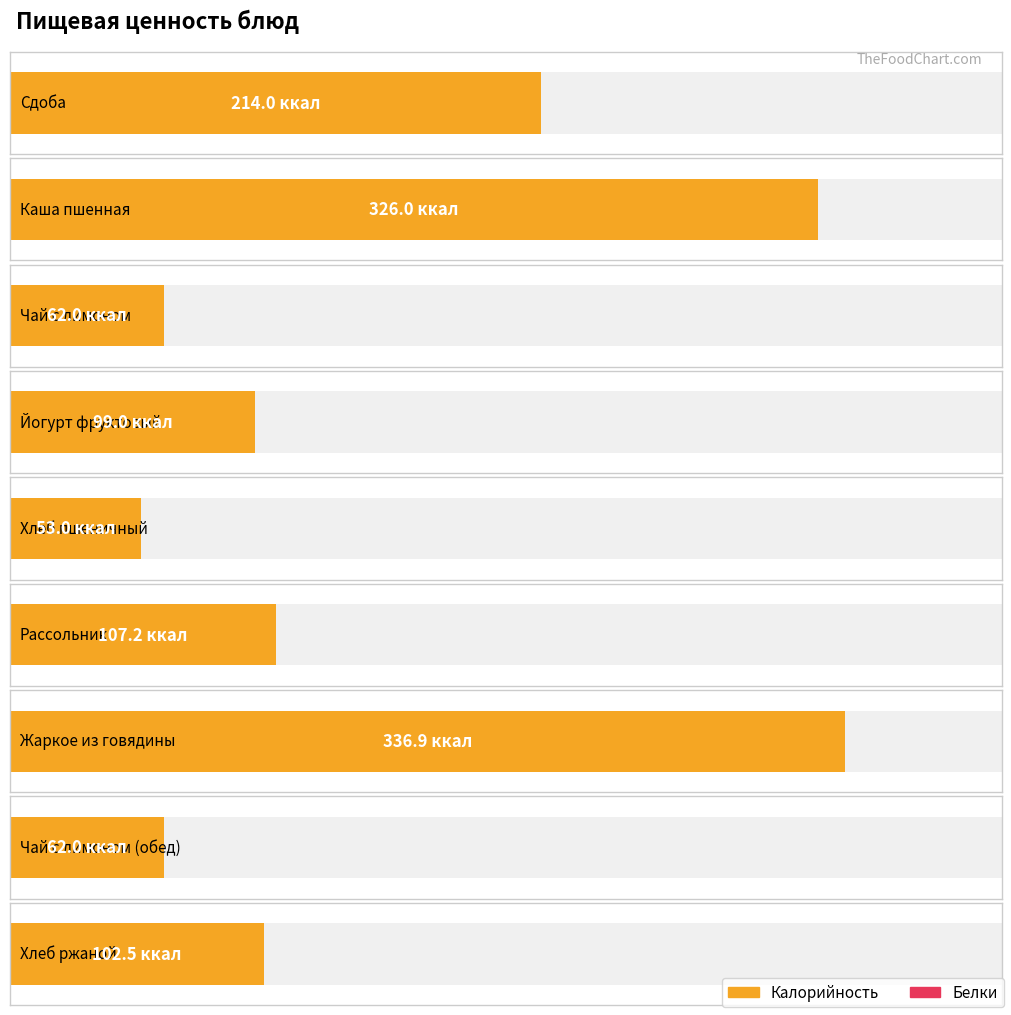

Is the value of Белки at Сдоба greater than the value of Калорийность at Хлеб ржаной?

No